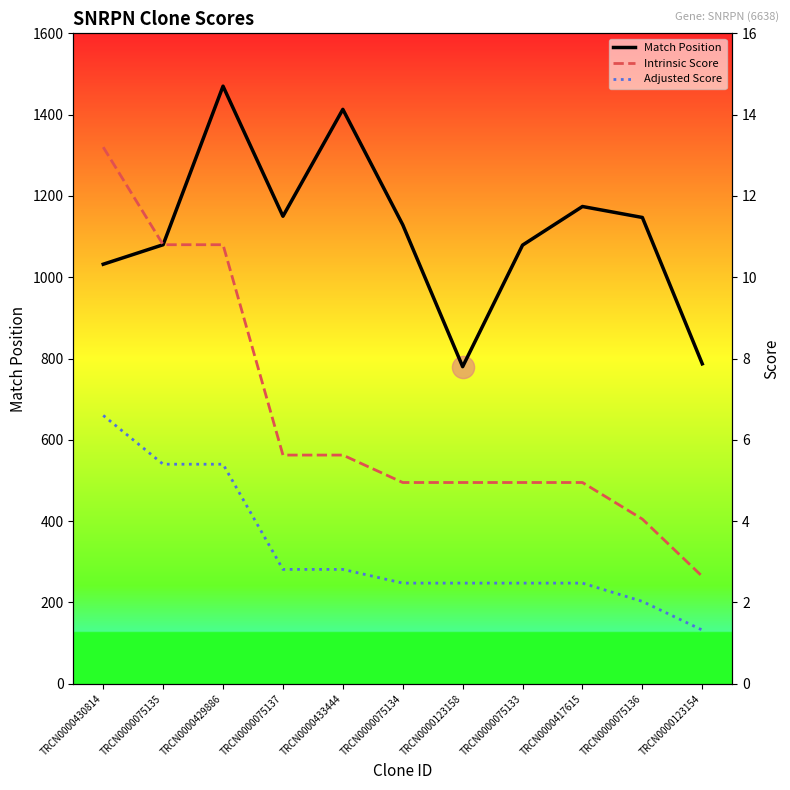

Rank the series at TRCN0000123154 from lowest to highest value.

Adjusted Score, Intrinsic Score, Match Position